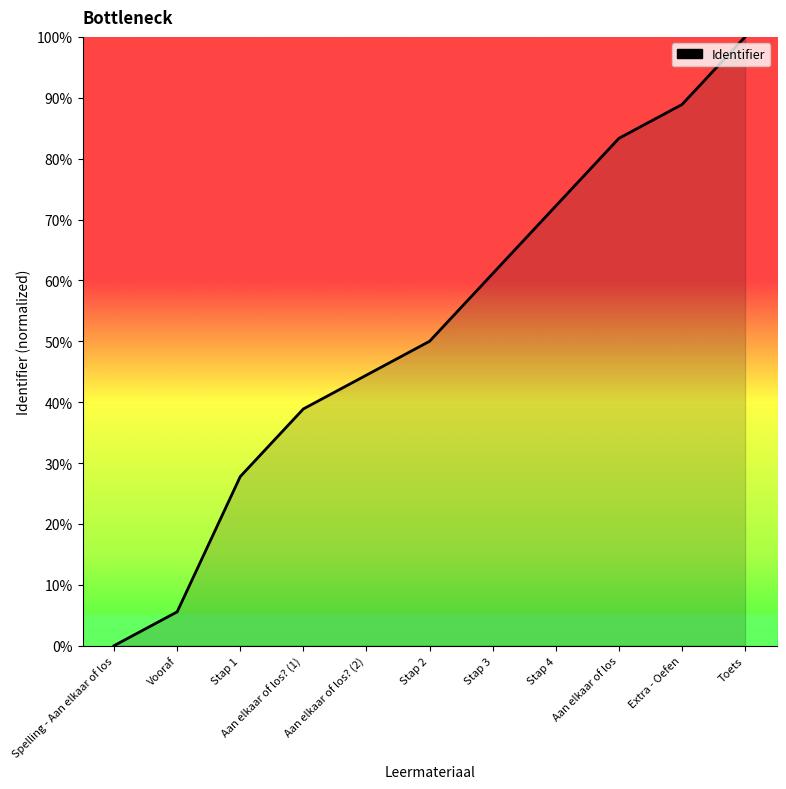

Which has a higher value, Aan elkaar of los? (2) or Aan elkaar of los?

Aan elkaar of los